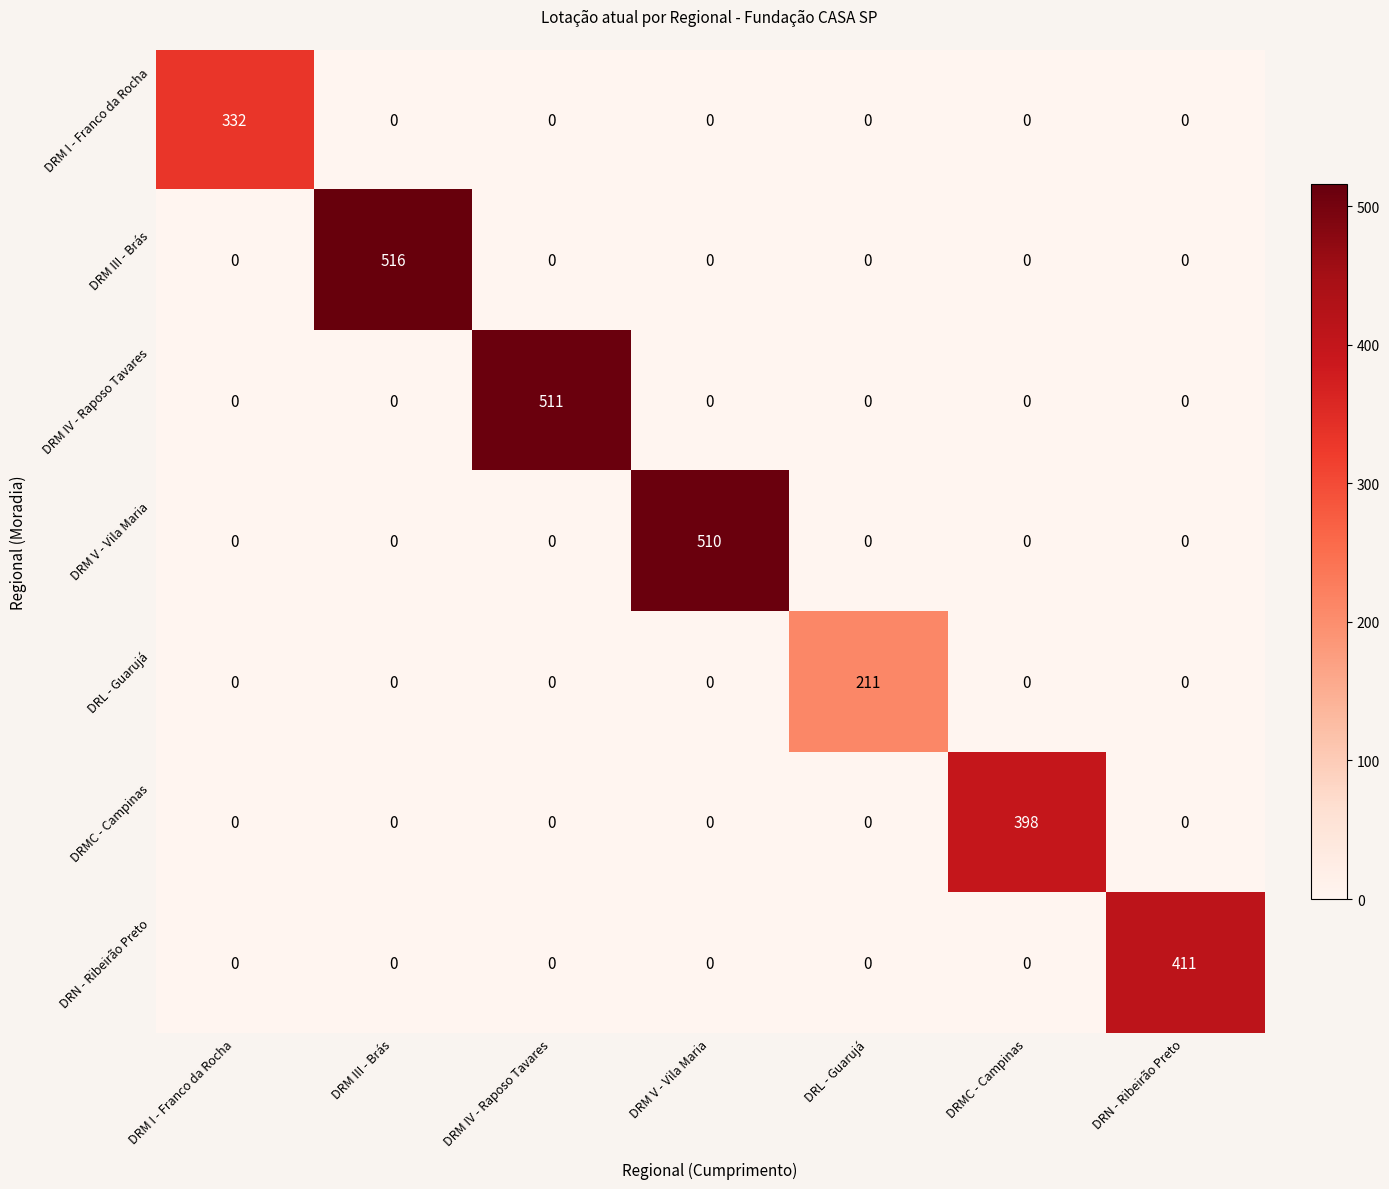

What is the difference between the maximum and minimum values in the DRM I - Franco da Rocha series?

332